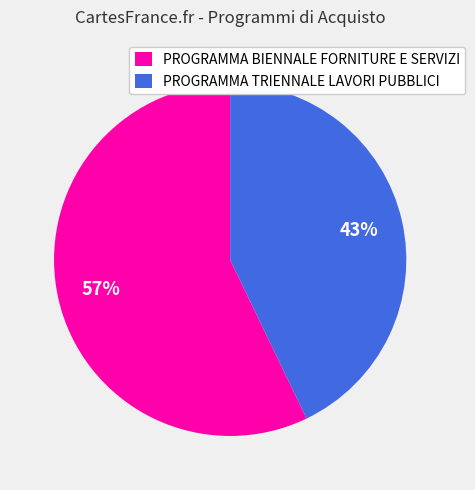

Is there any slice that represents more than half of the pie?

Yes